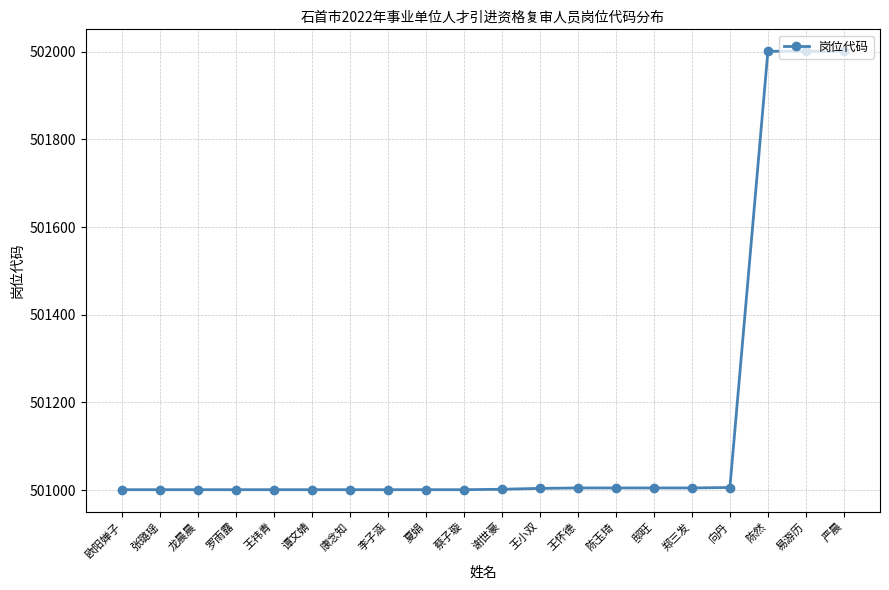

What is the minimum value shown in the chart?

501001